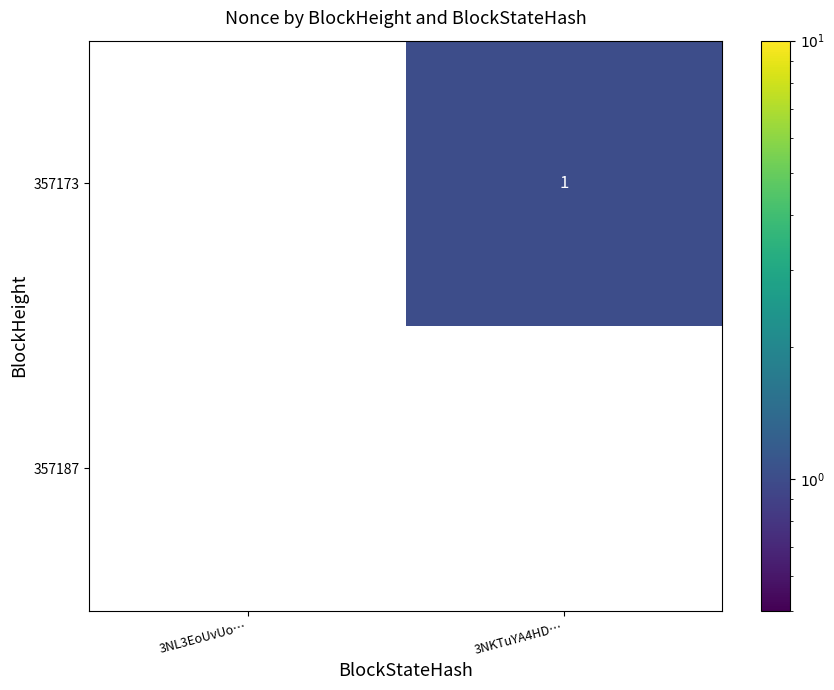

Is it true that 357173 equals 1 at 3NKTuYA4HD…?

True